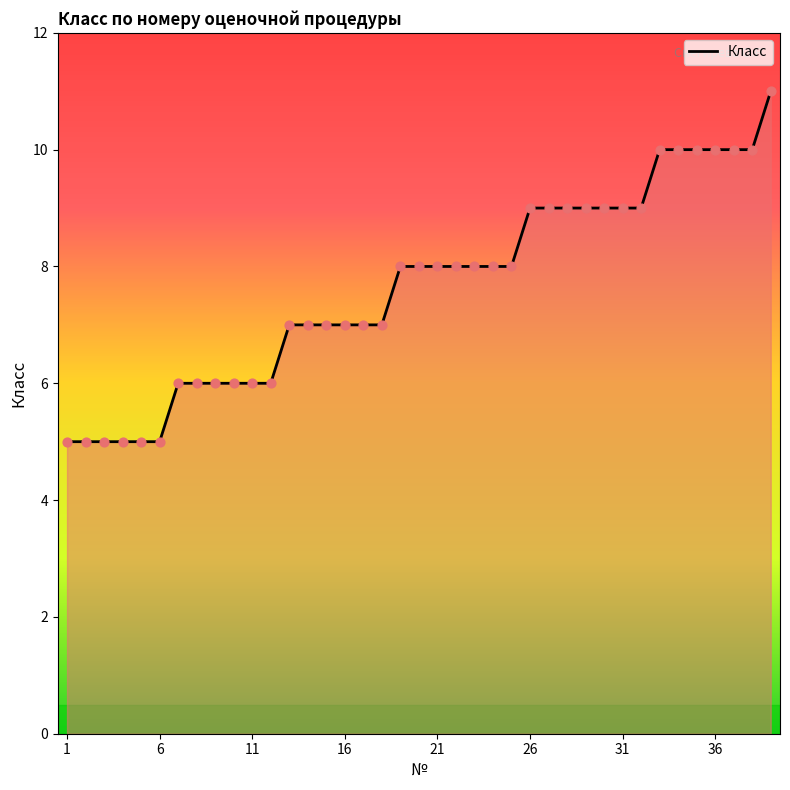

What is the minimum value shown in the chart?

5